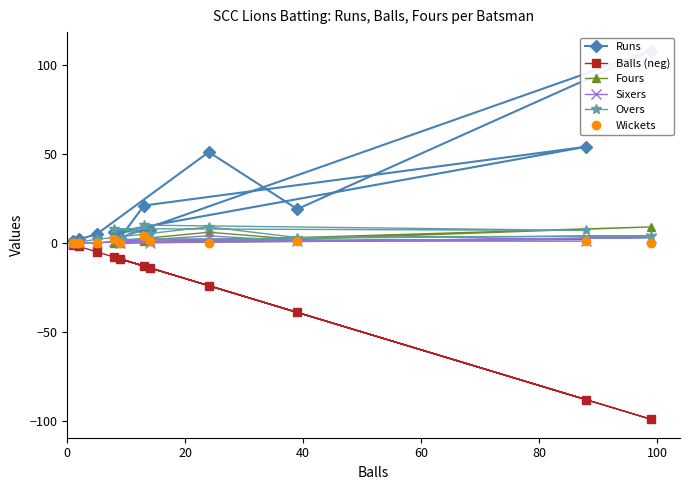

How many Wickets values are between 0 and 1?

9